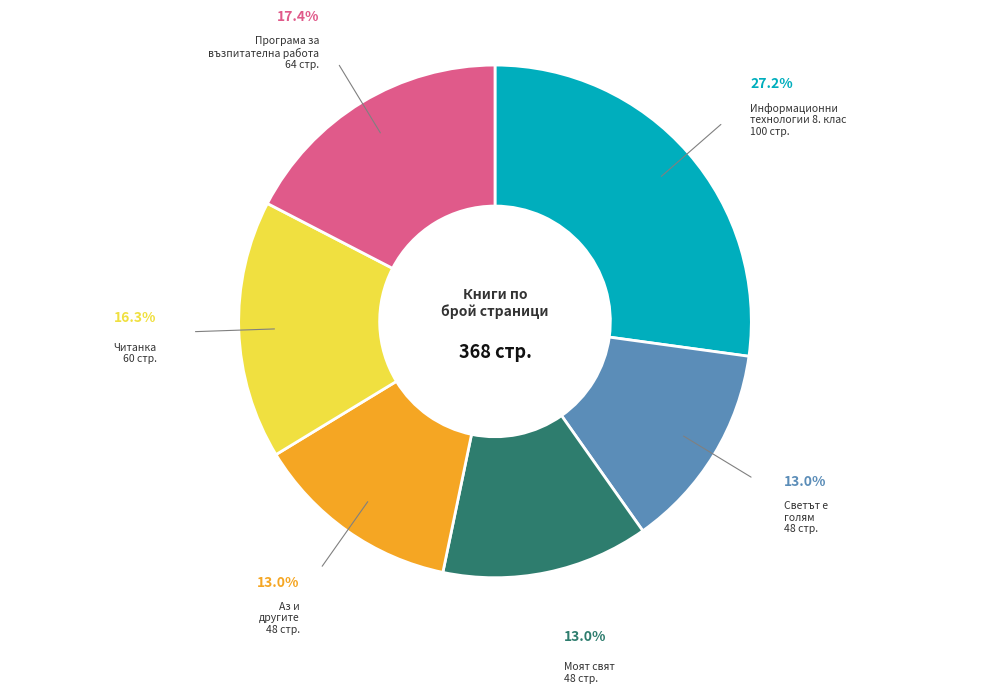

Is there a majority slice in this chart?

No